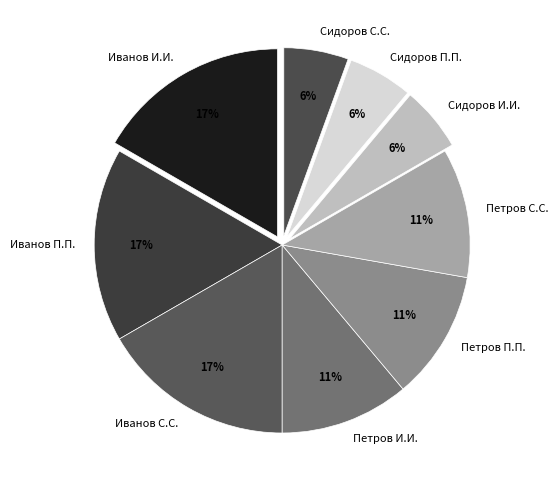

Does any single category account for the majority?

No